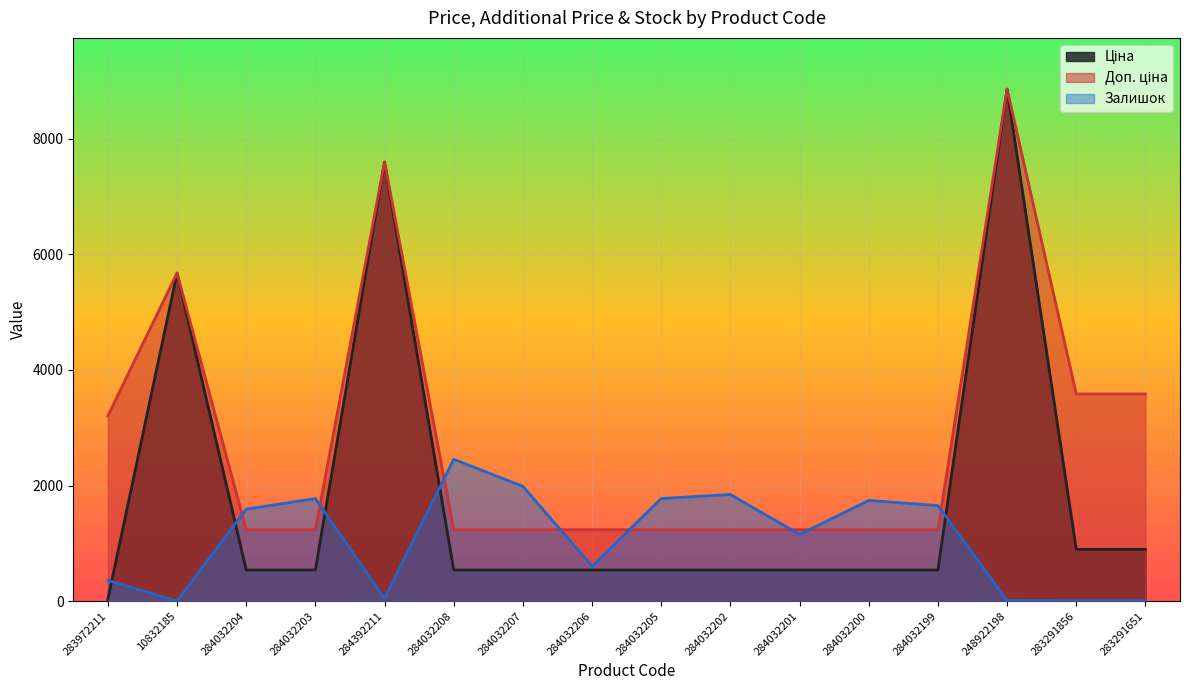

What are all the series names shown in the legend?

Ціна, Доп. ціна, Залишок